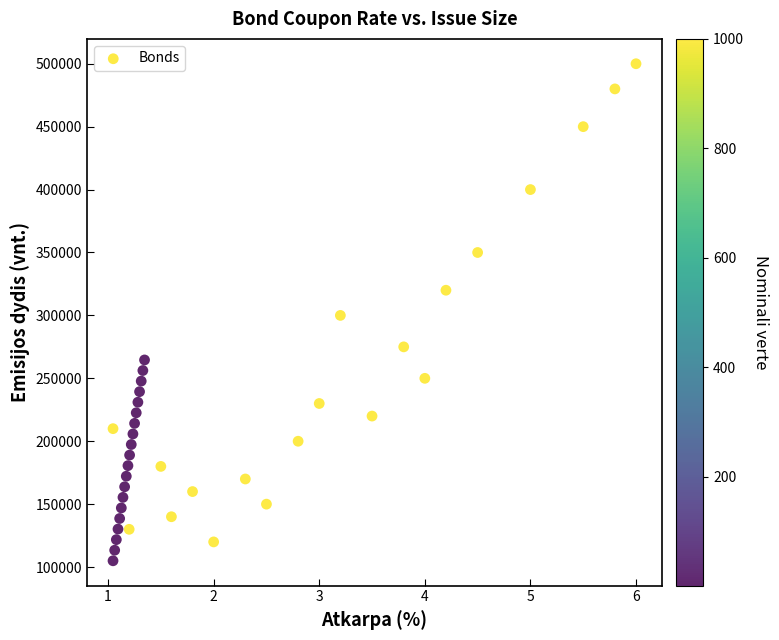

What is the range of Y values (max minus min)?

395000.0